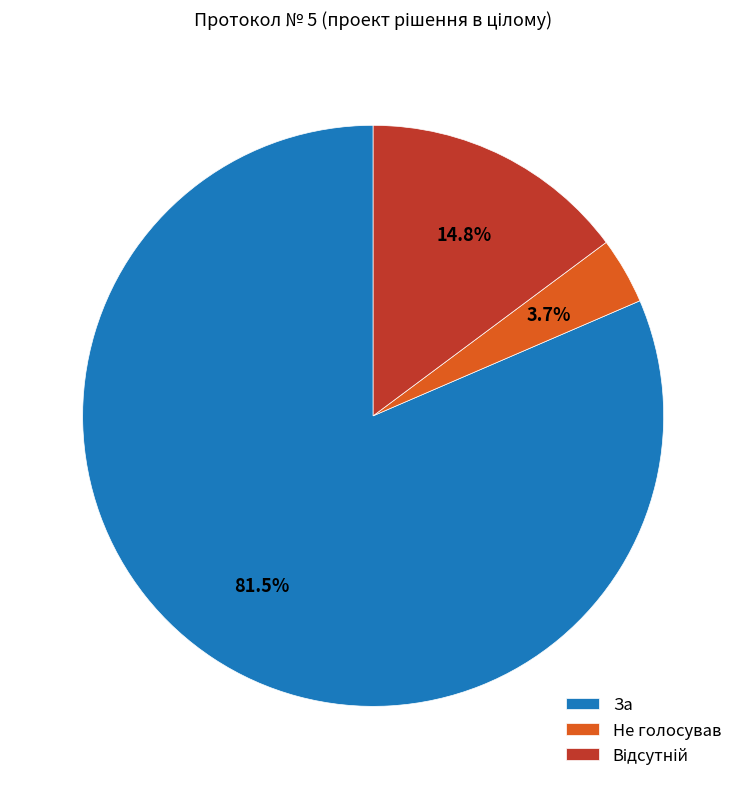

How many segments does this pie chart have?

3